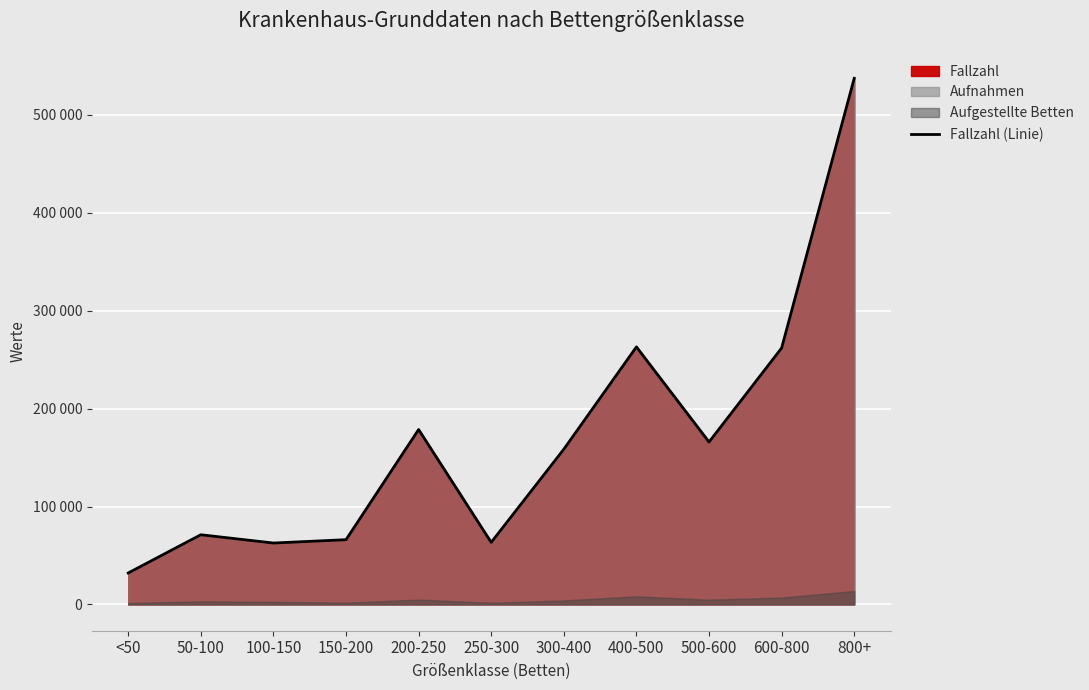

Where does the data first go above 158518?

200-250